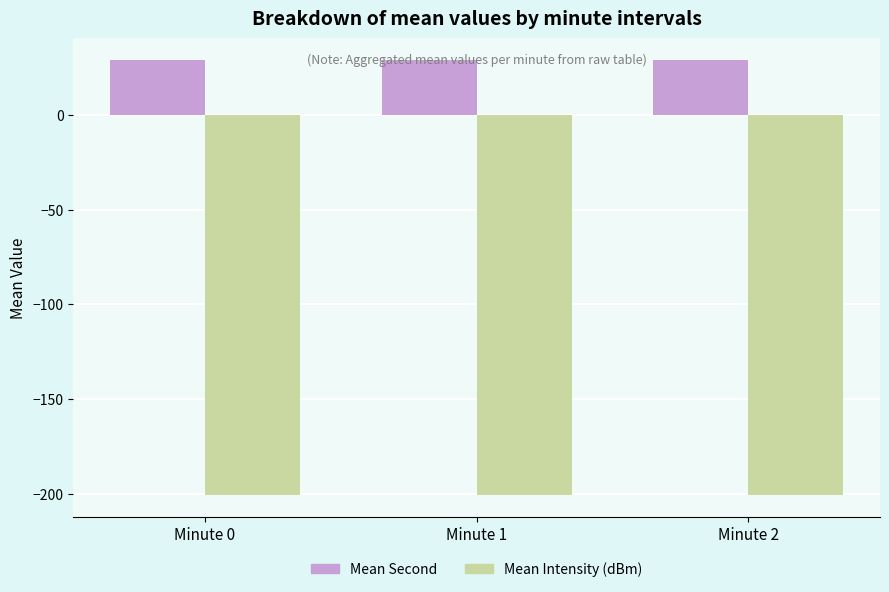

What is the average value of the Mean Intensity (dBm) series?

-200.9